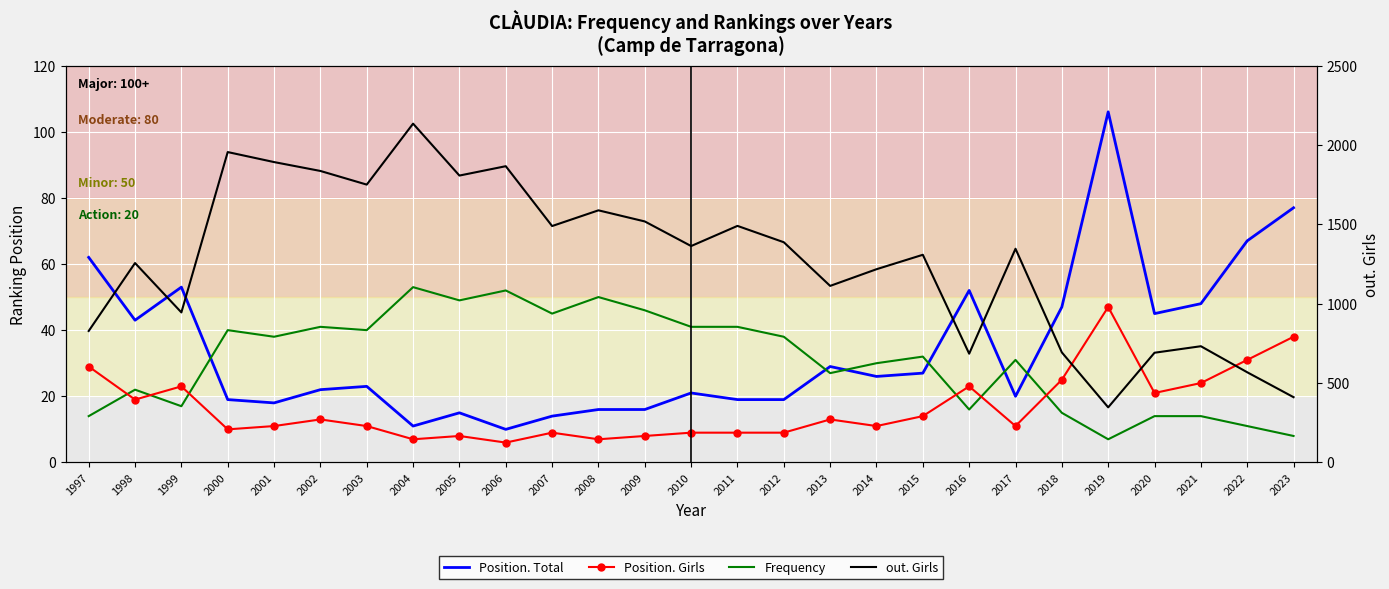

At which category is the sum across all series the highest?

2004